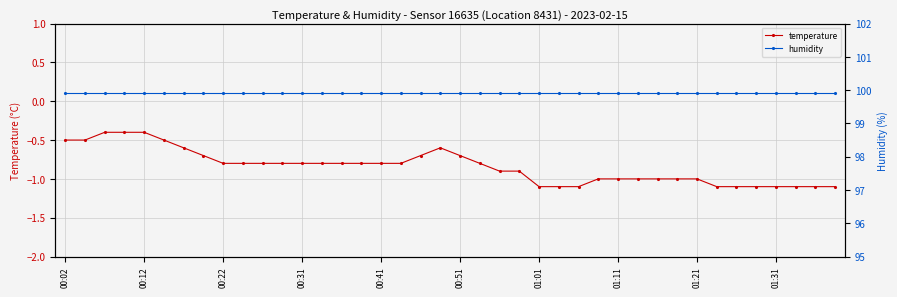

What is the maximum value for humidity?

99.9